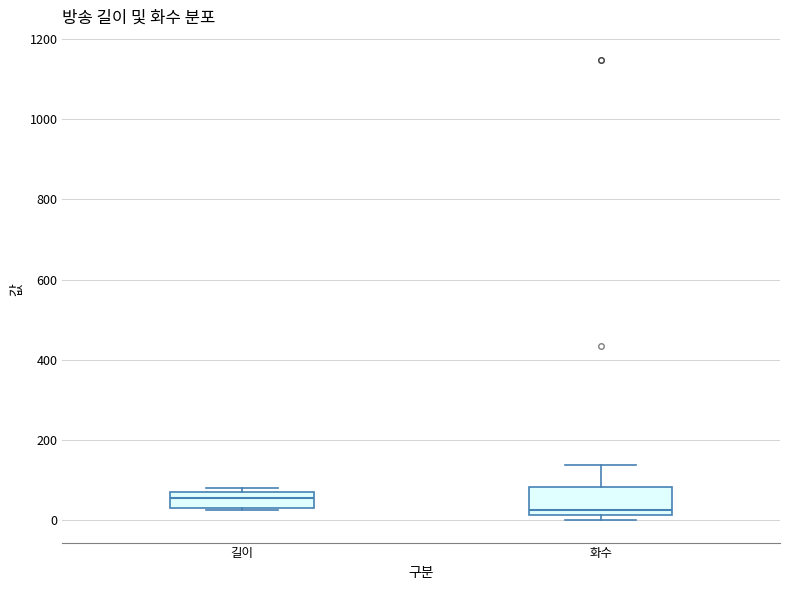

Where does the upper whisker of the box for 화수 end on the y-axis? The values are not printed on the chart, so give them approximately, as read against the axis.

140